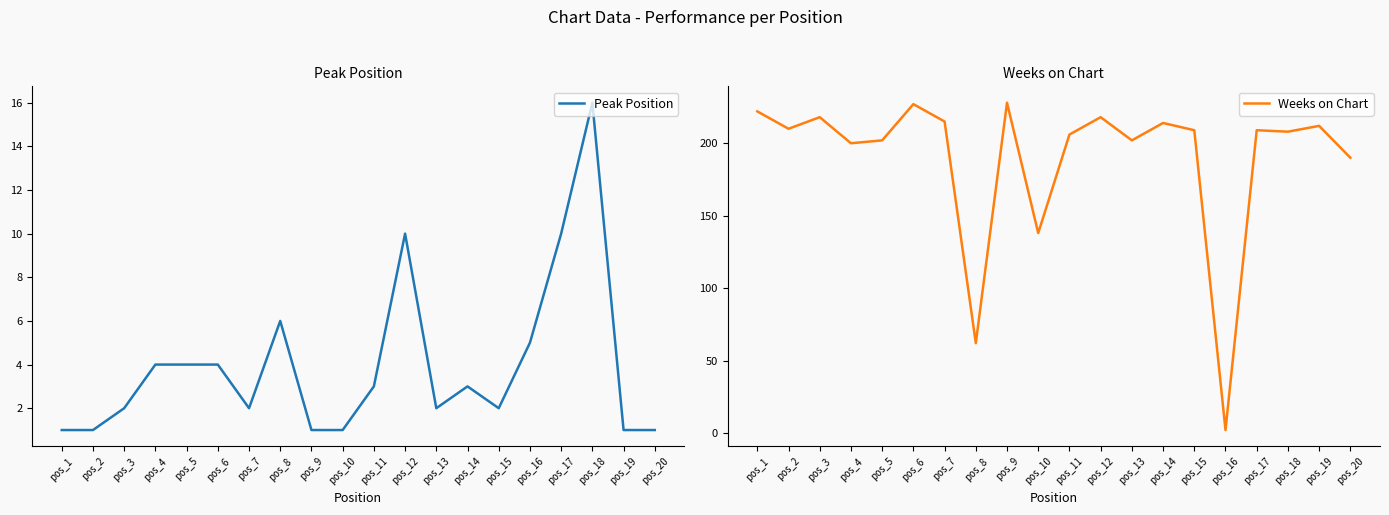

What is the smallest value displayed?

1